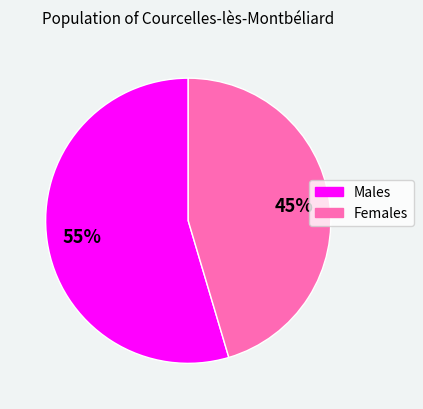

To the nearest percent, what is the average slice percentage?

50%